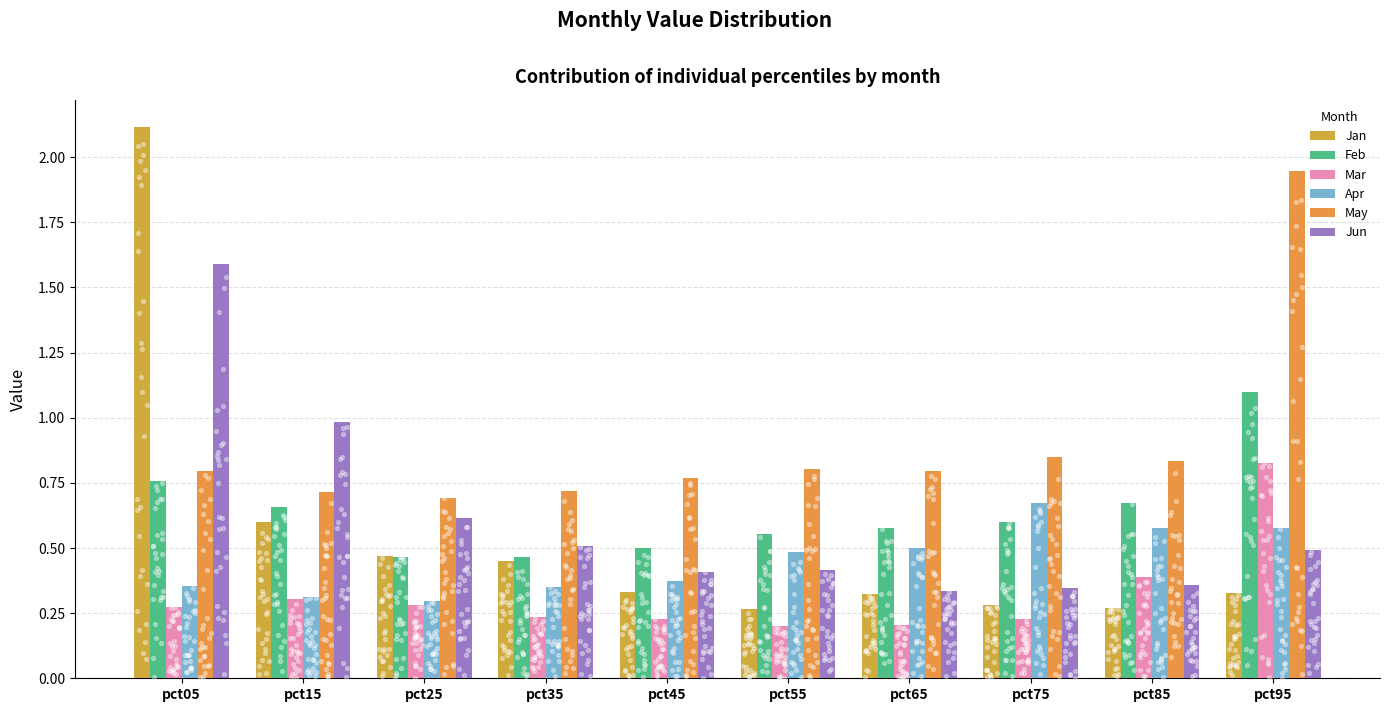

Which series reaches the maximum Y coordinate?

Jan